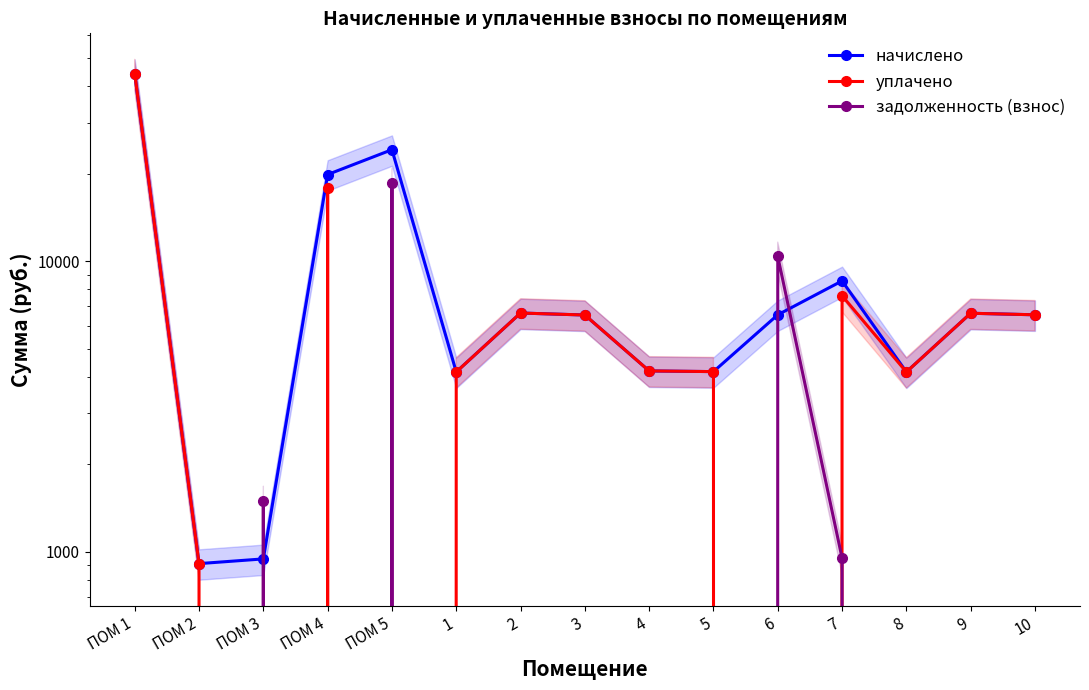

At which label does задолженность (взнос) reach its minimum?

ПОМ 1